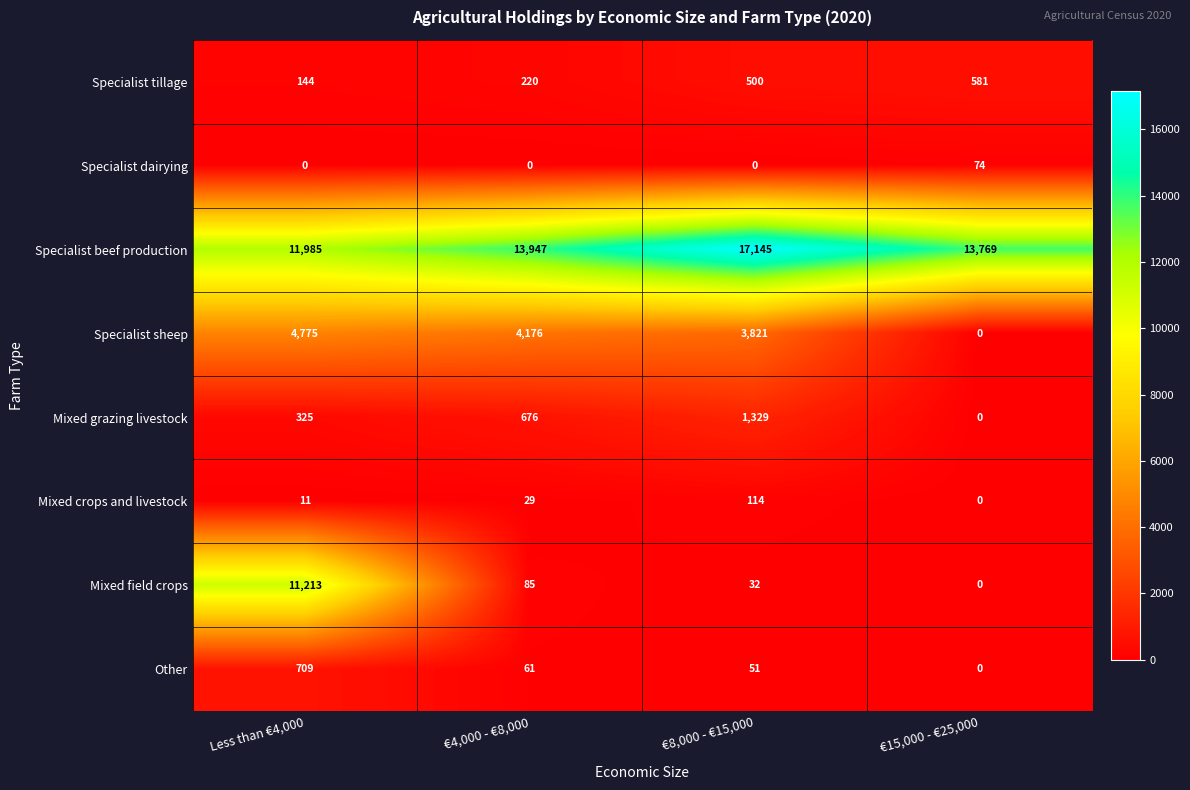

Which series has the largest total across all categories?

Specialist beef production